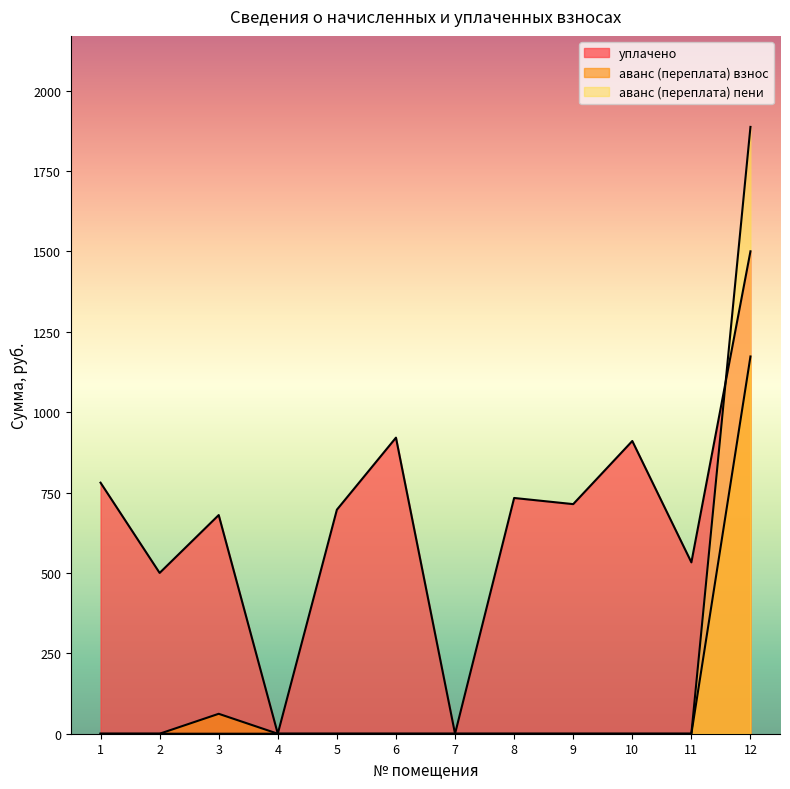

Reading left to right, extract all data points from this chart.

уплачено: 780.6	500.0	679.9	0.0	696.5	920.6	0.0	733.0	713.9	910.2	532.8	1500.0
аванс (переплата): 0.0	0.0	62.0	0.0	0.0	0.0	0.0	0.0	0.0	0.0	0.0	1173.0
аванс (переплата) 2: 0.0	0.0	0.0	0.0	0.0	0.0	0.0	0.0	0.0	0.0	0.0	1886.8